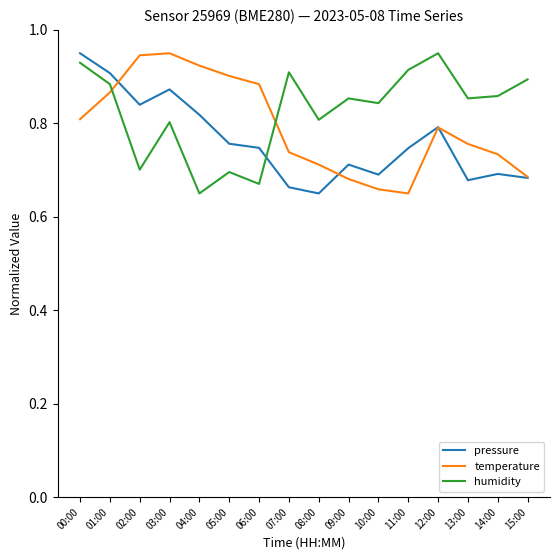

What position from the right is 13:00?

3